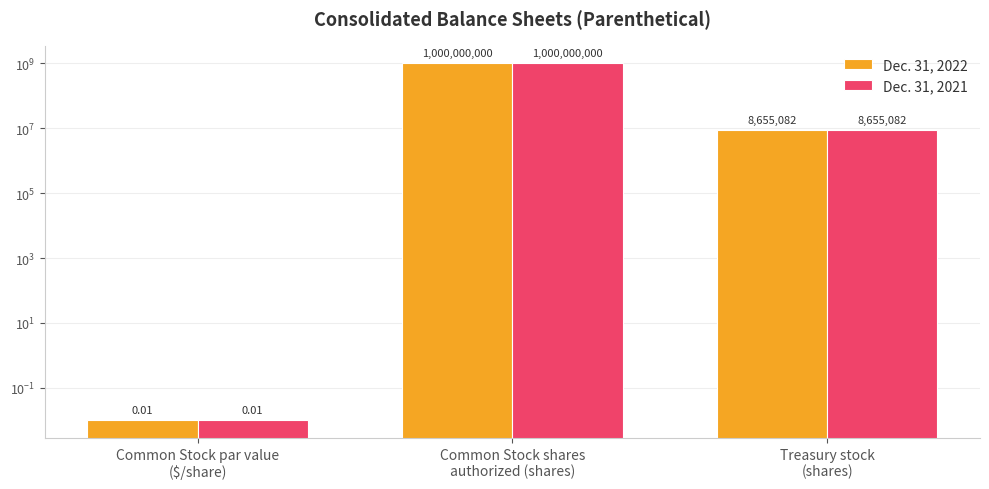

List the series in order of their peak value, highest first.

Dec. 31, 2022, Dec. 31, 2021